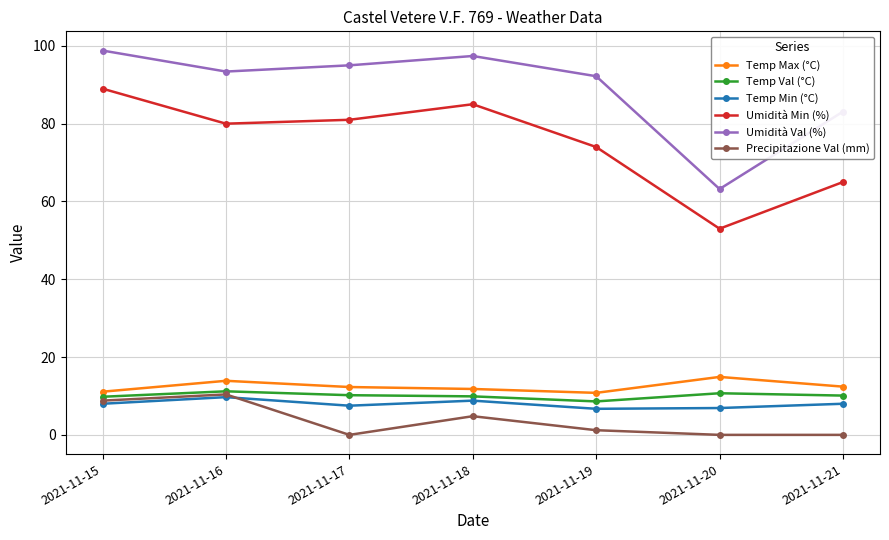

What is the spread (max minus min) of values at 2021-11-21?

83.1